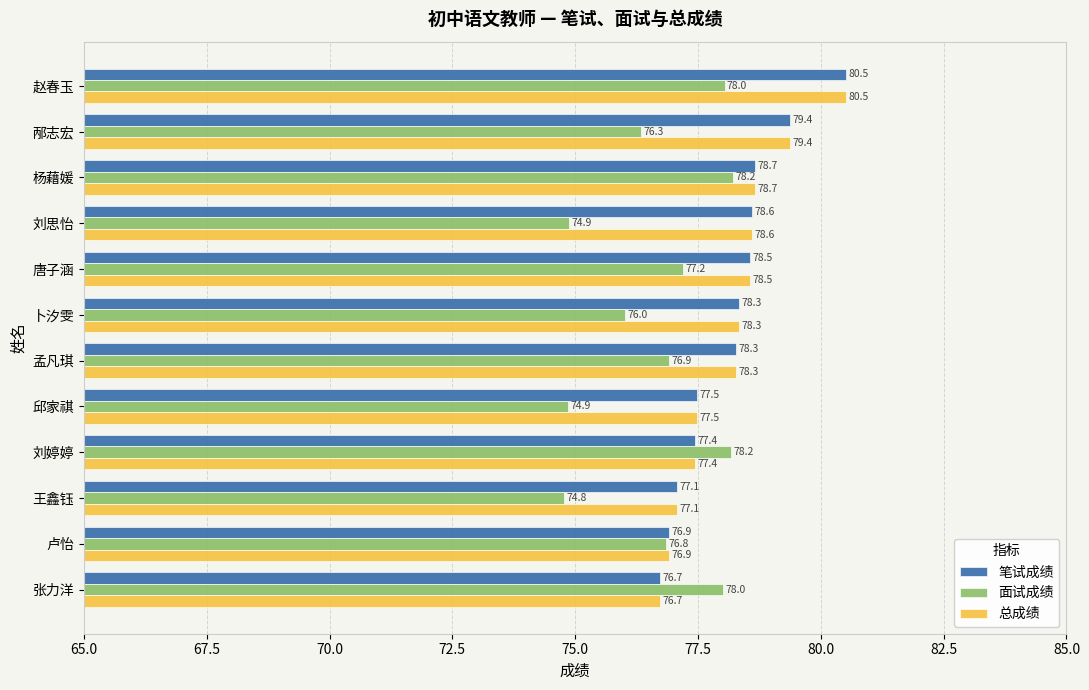

Which series changed the most between 刘思怡 and 卢怡?

面试成绩